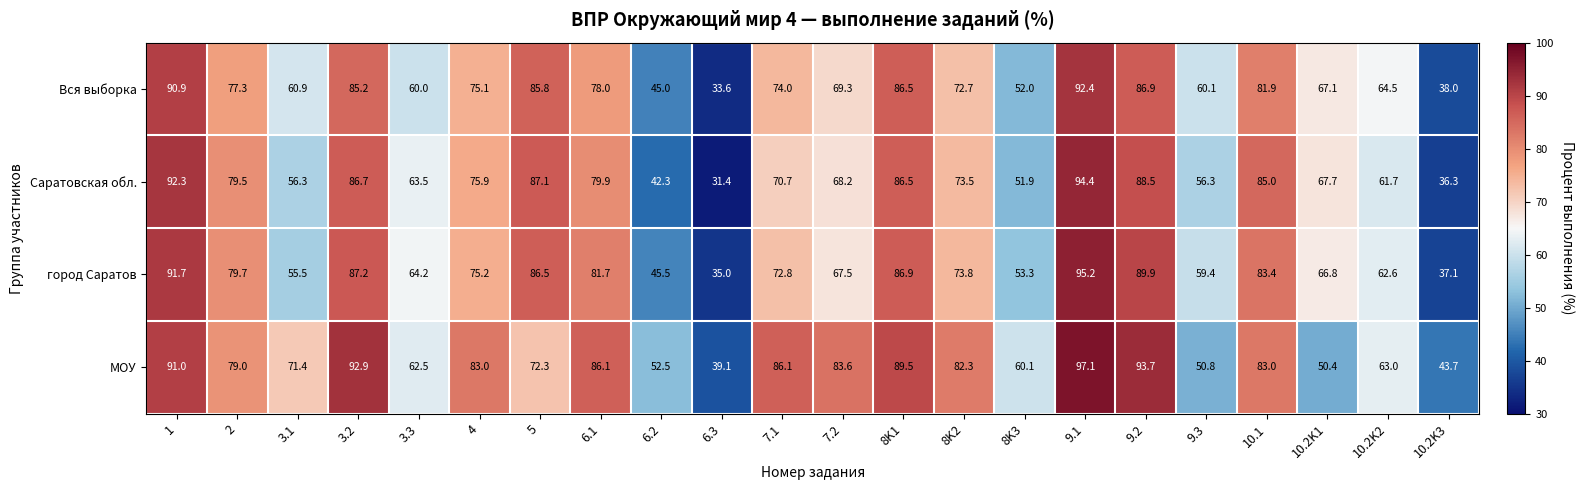

What is the sum of the Саратовская обл. values at 6.2 and 8K3?

94.2